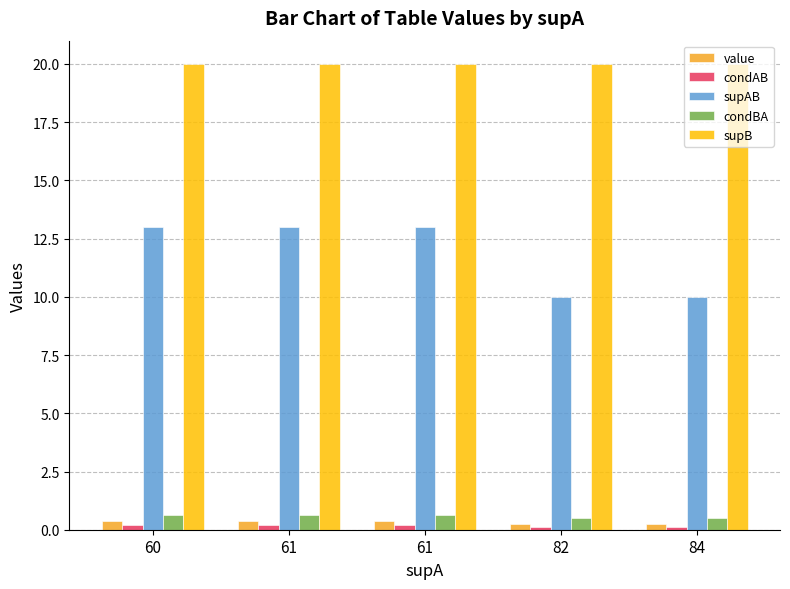

Reading left to right, list all the values displayed in this chart.

value: 60=0.4	61=0.4	61=0.4	82=0.2	84=0.2
condAB: 60=0.2	61=0.2	61=0.2	82=0.1	84=0.1
supAB: 60=13.0	61=13.0	61=13.0	82=10.0	84=10.0
condBA: 60=0.7	61=0.7	61=0.7	82=0.5	84=0.5
supB: 60=20.0	61=20.0	61=20.0	82=20.0	84=20.0